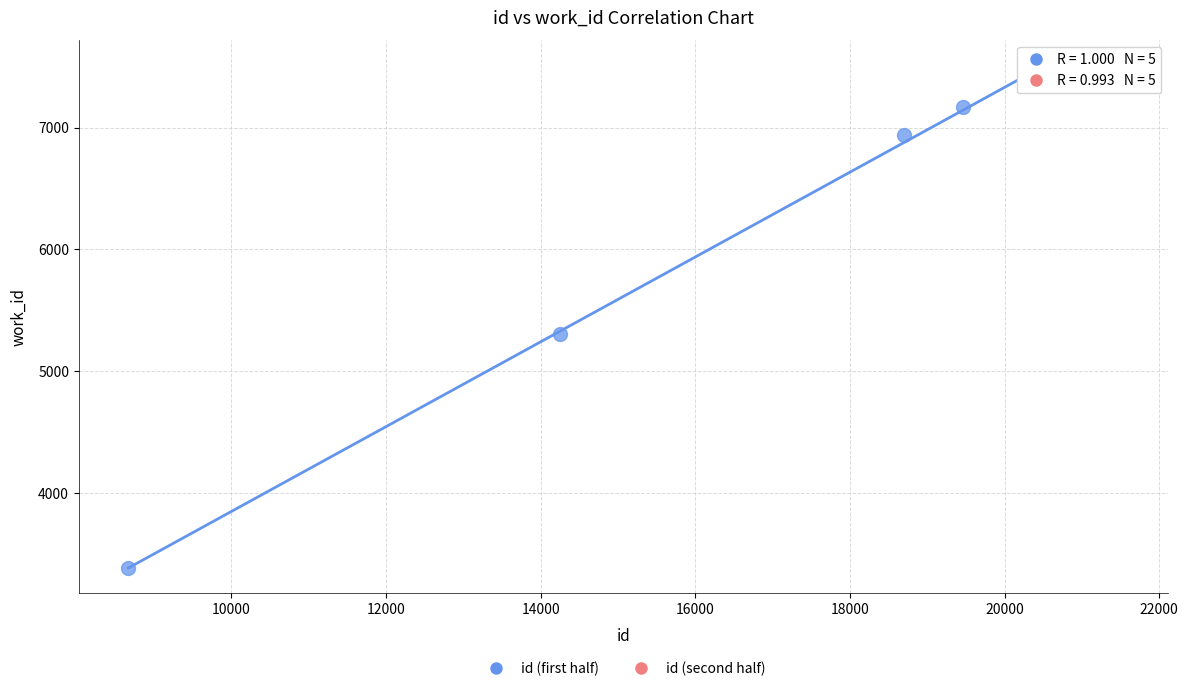

Which series has the widest spread of Y values?

id (first half)